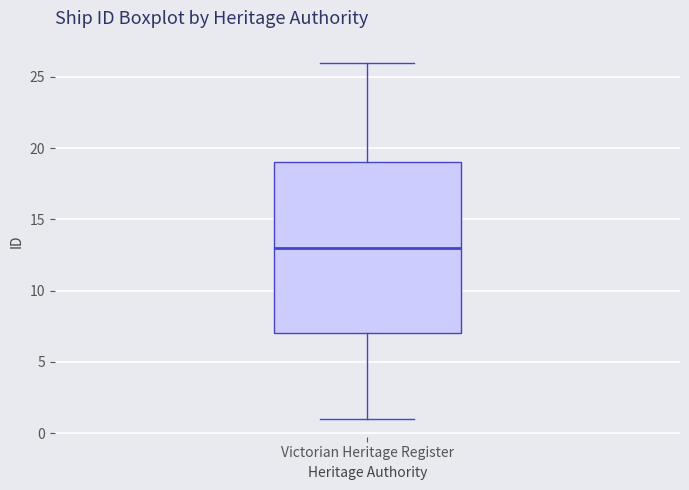

Where does the median line of the box for Victorian Heritage Register sit on the y-axis? The values are not printed on the chart, so give them approximately, as read against the axis.

13